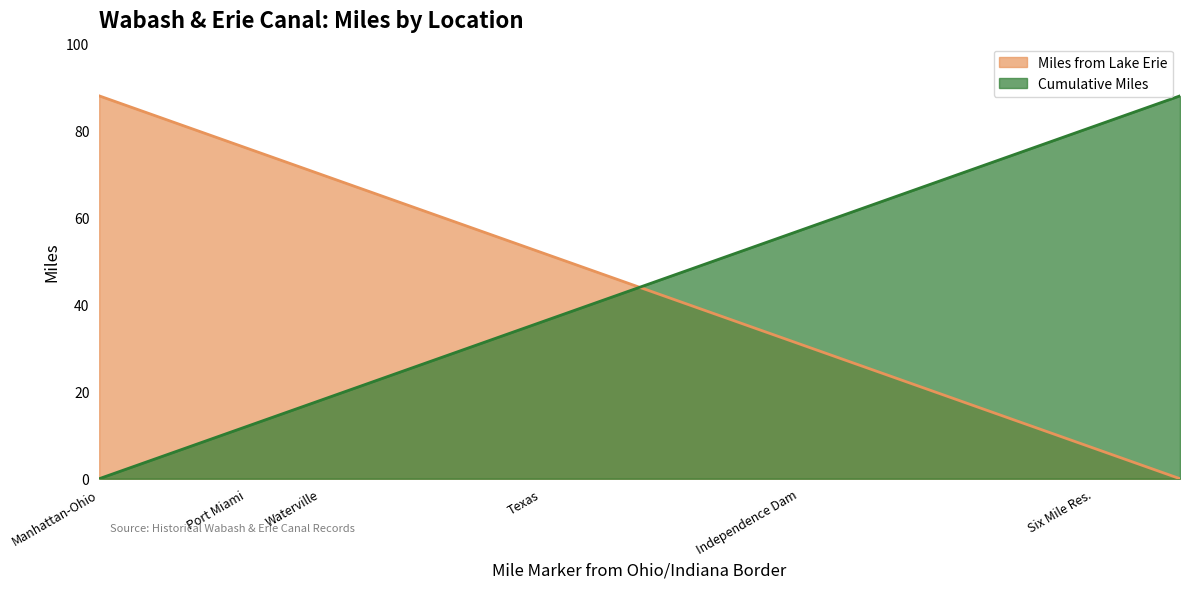

How many values in the Cumulative Miles series exceed 36?

8